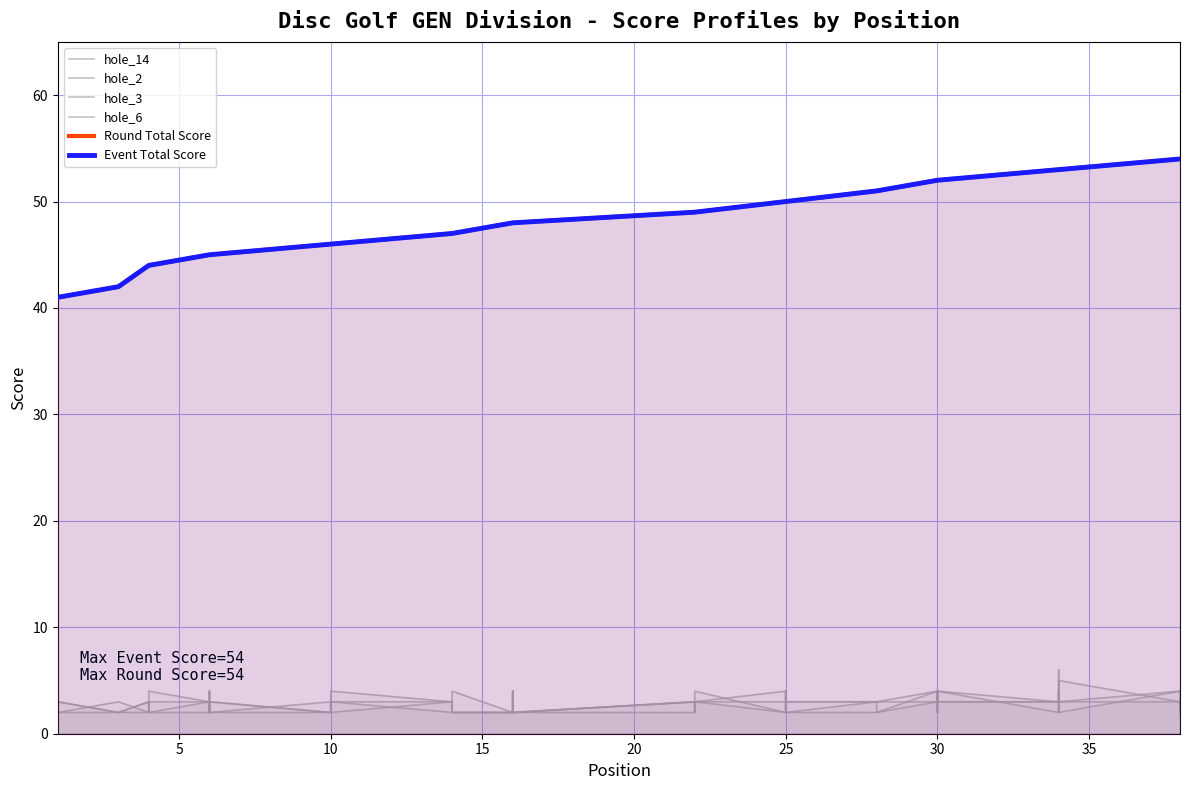

True or false: hole_2 has a value of 2 at 35.

True